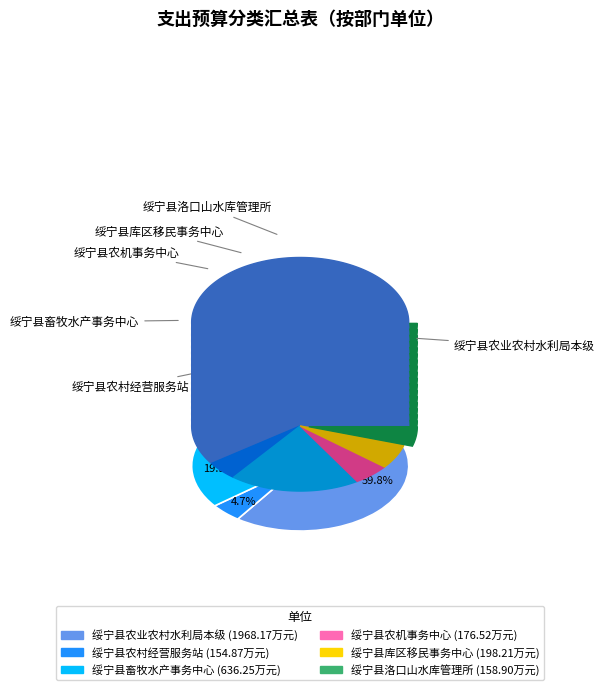

True or false: 绥宁县农业农村水利局本级 accounts for 60% of the total.

True